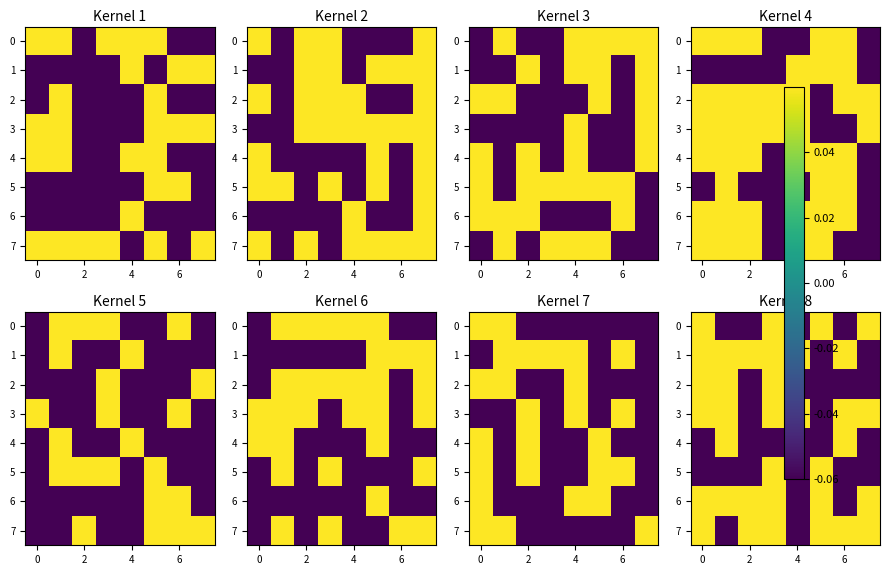

True or false: 6 has a value of 0.1 at 0.

False